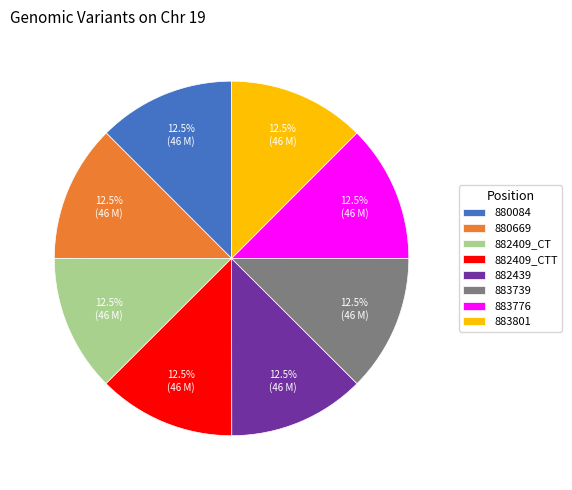

Combined, what portion of the pie is 882409_CTT and 883739?

25.0%